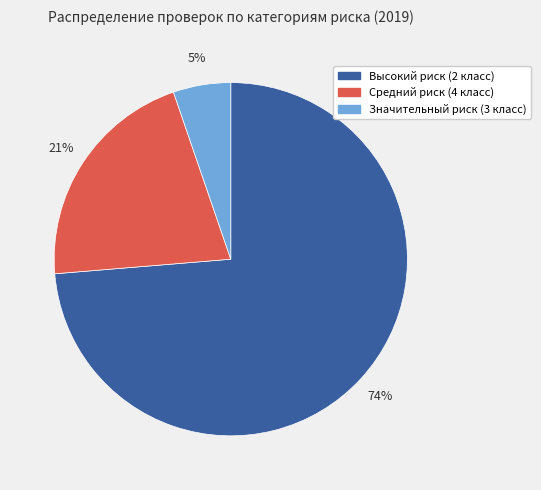

What percentage is the Значительный риск (3 класс) slice, to the nearest percent?

5%